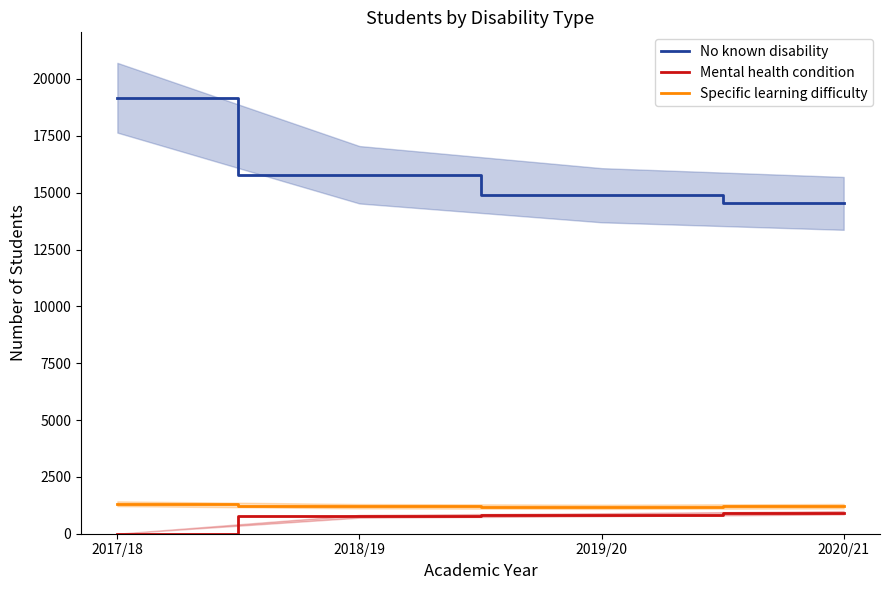

Rank the categories by No known disability value from highest to lowest.

2017/18, 2018/19, 2019/20, 2020/21